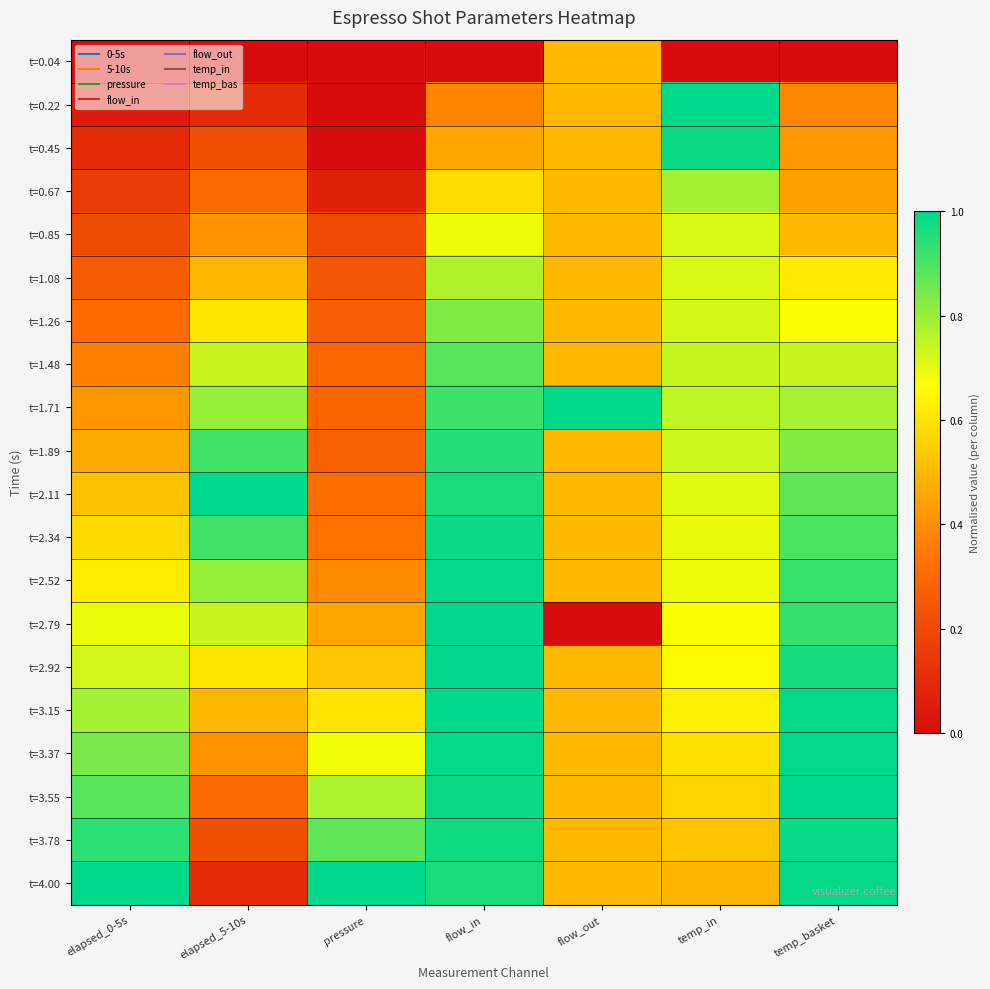

Reading left to right, transcribe all the data shown in this chart.

t=0.04: elapsed_0-5s=0.0	elapsed_5-10s=0.0	pressure=0.0	flow_in=0.0	flow_out=0.5	temp_in=0.0	temp_basket=0.0
t=0.22: elapsed_0-5s=0.0	elapsed_5-10s=0.1	pressure=0.0	flow_in=0.4	flow_out=0.5	temp_in=1.0	temp_basket=0.4
t=0.45: elapsed_0-5s=0.1	elapsed_5-10s=0.2	pressure=0.0	flow_in=0.5	flow_out=0.5	temp_in=1.0	temp_basket=0.4
t=0.67: elapsed_0-5s=0.2	elapsed_5-10s=0.3	pressure=0.1	flow_in=0.6	flow_out=0.5	temp_in=0.8	temp_basket=0.4
t=0.85: elapsed_0-5s=0.2	elapsed_5-10s=0.4	pressure=0.2	flow_in=0.7	flow_out=0.5	temp_in=0.7	temp_basket=0.5
t=1.08: elapsed_0-5s=0.3	elapsed_5-10s=0.5	pressure=0.2	flow_in=0.8	flow_out=0.5	temp_in=0.7	temp_basket=0.6
t=1.26: elapsed_0-5s=0.3	elapsed_5-10s=0.6	pressure=0.3	flow_in=0.8	flow_out=0.5	temp_in=0.7	temp_basket=0.7
t=1.48: elapsed_0-5s=0.4	elapsed_5-10s=0.7	pressure=0.3	flow_in=0.9	flow_out=0.5	temp_in=0.7	temp_basket=0.7
t=1.71: elapsed_0-5s=0.4	elapsed_5-10s=0.8	pressure=0.3	flow_in=0.9	flow_out=1.0	temp_in=0.8	temp_basket=0.8
t=1.89: elapsed_0-5s=0.5	elapsed_5-10s=0.9	pressure=0.3	flow_in=1.0	flow_out=0.5	temp_in=0.7	temp_basket=0.8
t=2.11: elapsed_0-5s=0.5	elapsed_5-10s=1.0	pressure=0.3	flow_in=1.0	flow_out=0.5	temp_in=0.7	temp_basket=0.9
t=2.34: elapsed_0-5s=0.6	elapsed_5-10s=0.9	pressure=0.3	flow_in=1.0	flow_out=0.5	temp_in=0.7	temp_basket=0.9
t=2.52: elapsed_0-5s=0.6	elapsed_5-10s=0.8	pressure=0.4	flow_in=1.0	flow_out=0.5	temp_in=0.7	temp_basket=0.9
t=2.79: elapsed_0-5s=0.7	elapsed_5-10s=0.7	pressure=0.5	flow_in=1.0	flow_out=0.0	temp_in=0.7	temp_basket=0.9
t=2.92: elapsed_0-5s=0.7	elapsed_5-10s=0.6	pressure=0.5	flow_in=1.0	flow_out=0.5	temp_in=0.7	temp_basket=1.0
t=3.15: elapsed_0-5s=0.8	elapsed_5-10s=0.5	pressure=0.6	flow_in=1.0	flow_out=0.5	temp_in=0.6	temp_basket=1.0
t=3.37: elapsed_0-5s=0.8	elapsed_5-10s=0.4	pressure=0.7	flow_in=1.0	flow_out=0.5	temp_in=0.6	temp_basket=1.0
t=3.55: elapsed_0-5s=0.9	elapsed_5-10s=0.3	pressure=0.8	flow_in=1.0	flow_out=0.5	temp_in=0.6	temp_basket=1.0
t=3.78: elapsed_0-5s=0.9	elapsed_5-10s=0.2	pressure=0.9	flow_in=1.0	flow_out=0.5	temp_in=0.5	temp_basket=1.0
t=4.00: elapsed_0-5s=1.0	elapsed_5-10s=0.1	pressure=1.0	flow_in=1.0	flow_out=0.5	temp_in=0.5	temp_basket=1.0